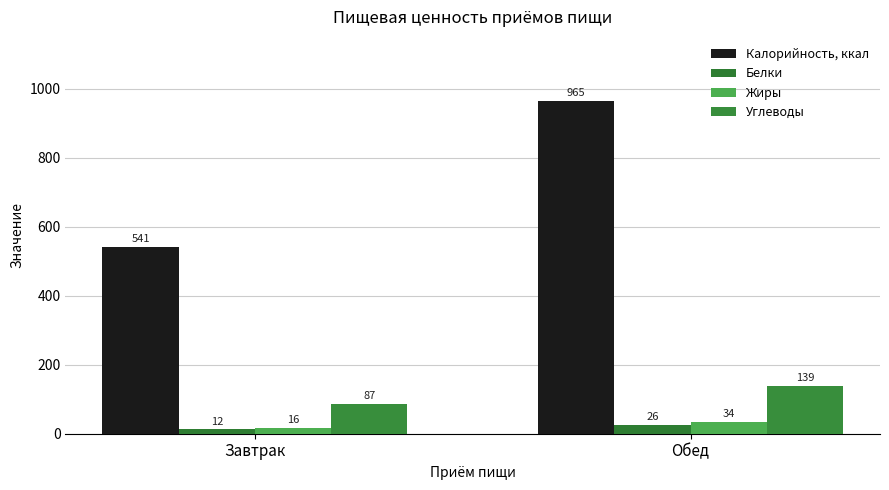

What is the sum of the Белки values at Завтрак and Обед?

38.8